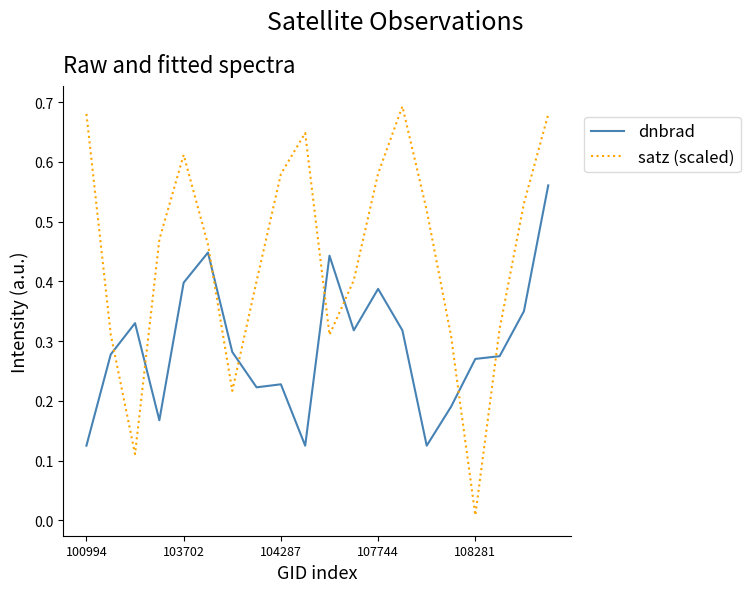

List the series in order of their peak value, highest first.

satz (scaled), dnbrad